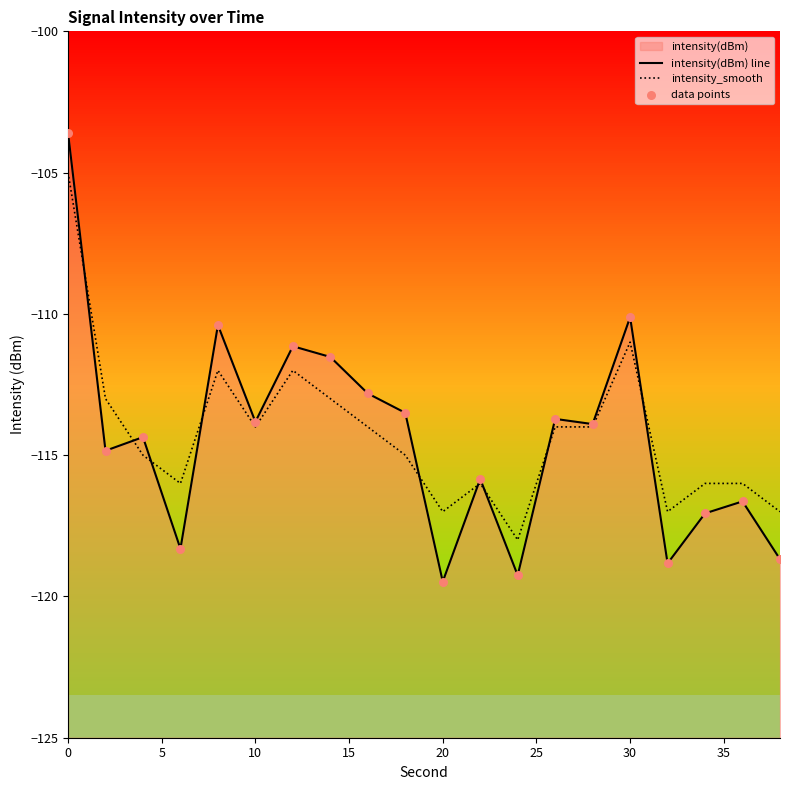

Which series has the largest total across all categories?

intensity_smooth